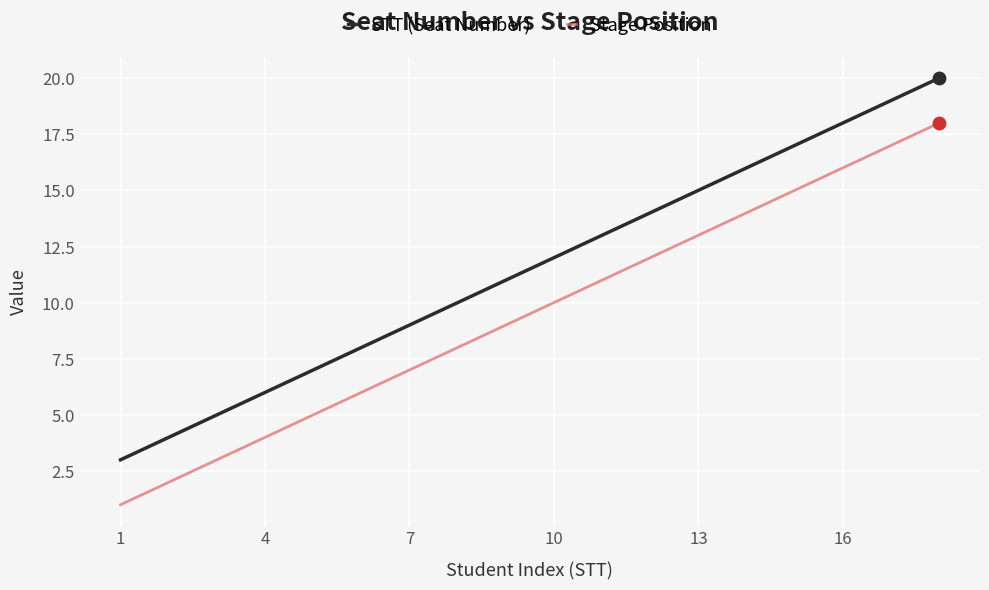

Which series has the largest total across all categories?

STT (Seat Number)